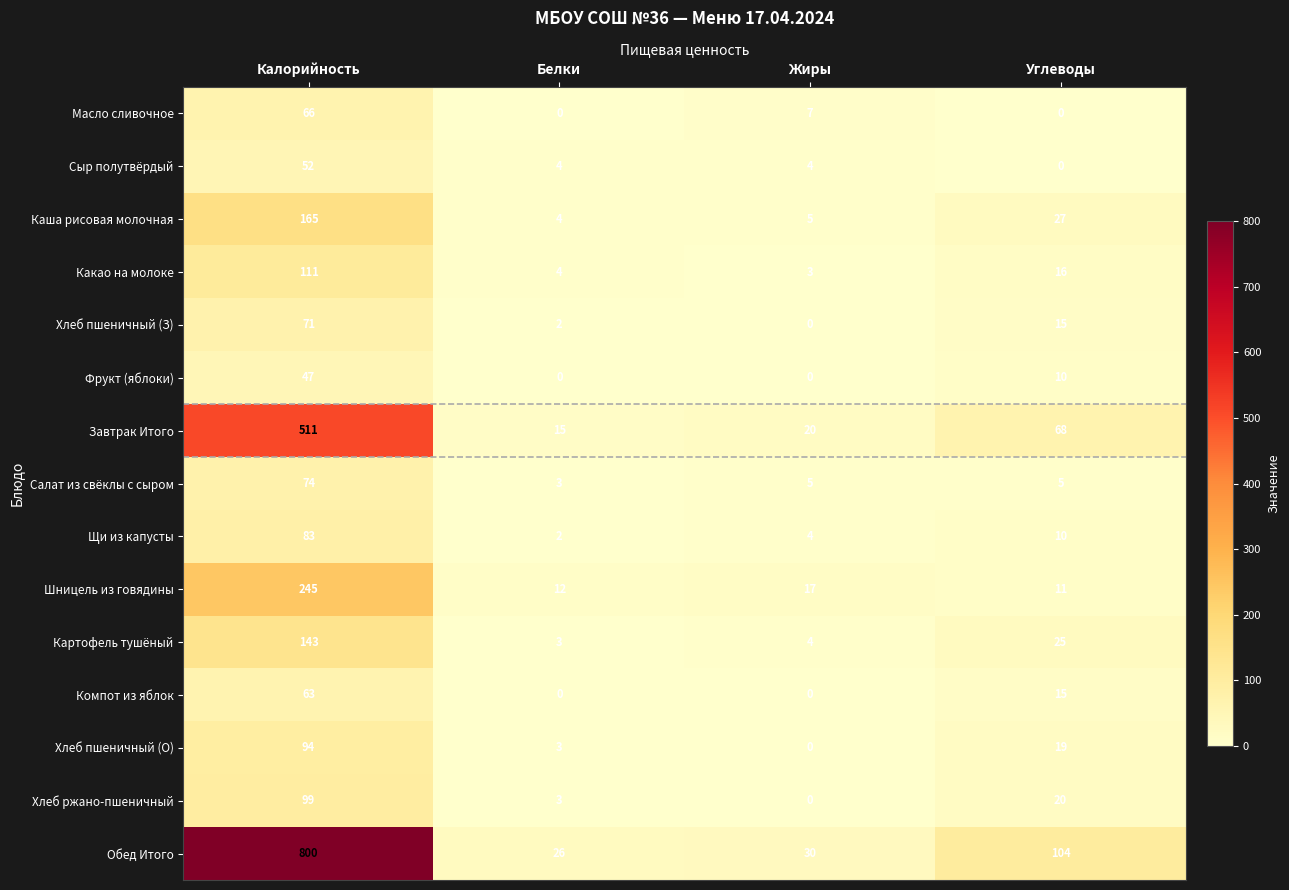

Rank the categories by Хлеб ржано-пшеничный value from lowest to highest.

Жиры, Белки, Углеводы, Калорийность